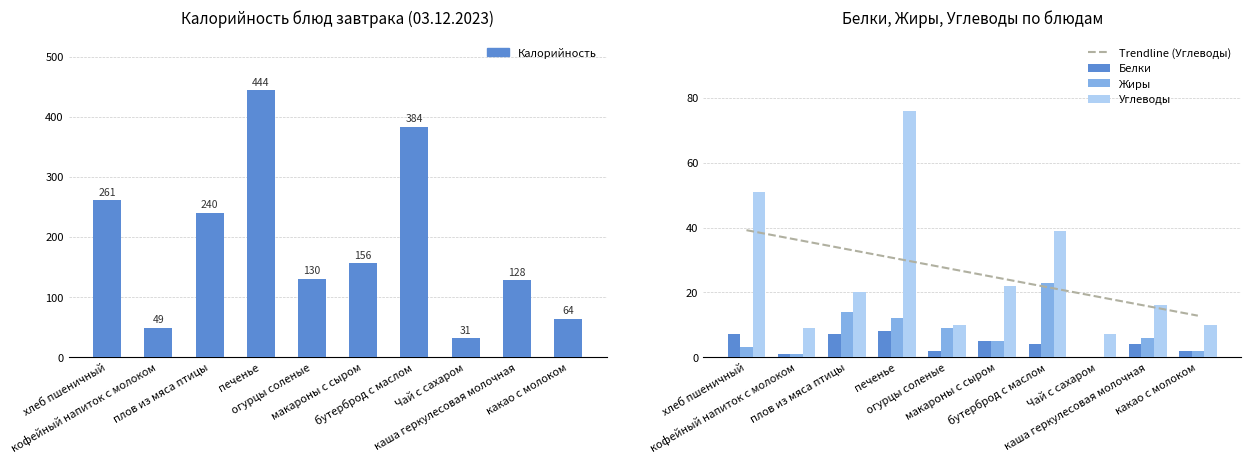

What value does the Углеводы series have at плов из мяса птицы?

20.0